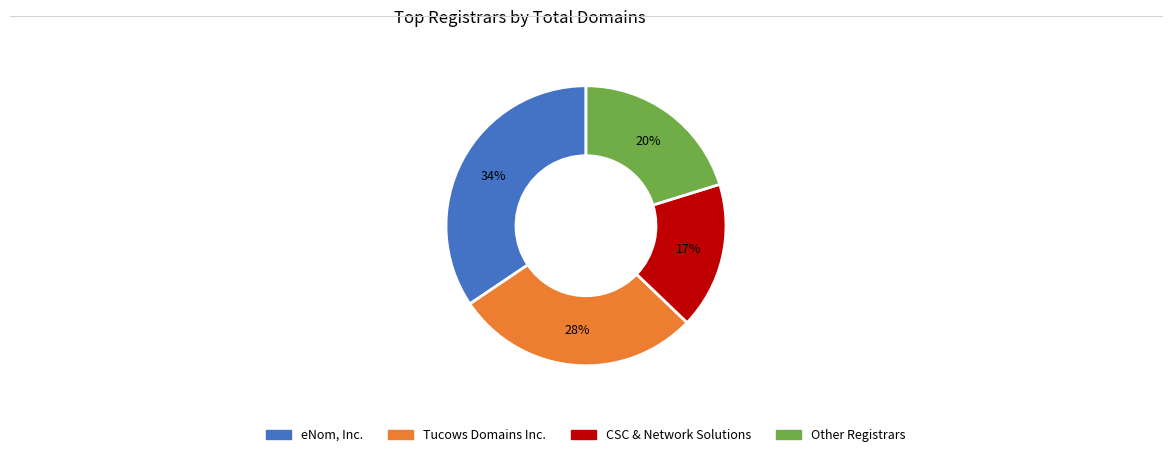

To the nearest percent, what is the average slice percentage?

25%